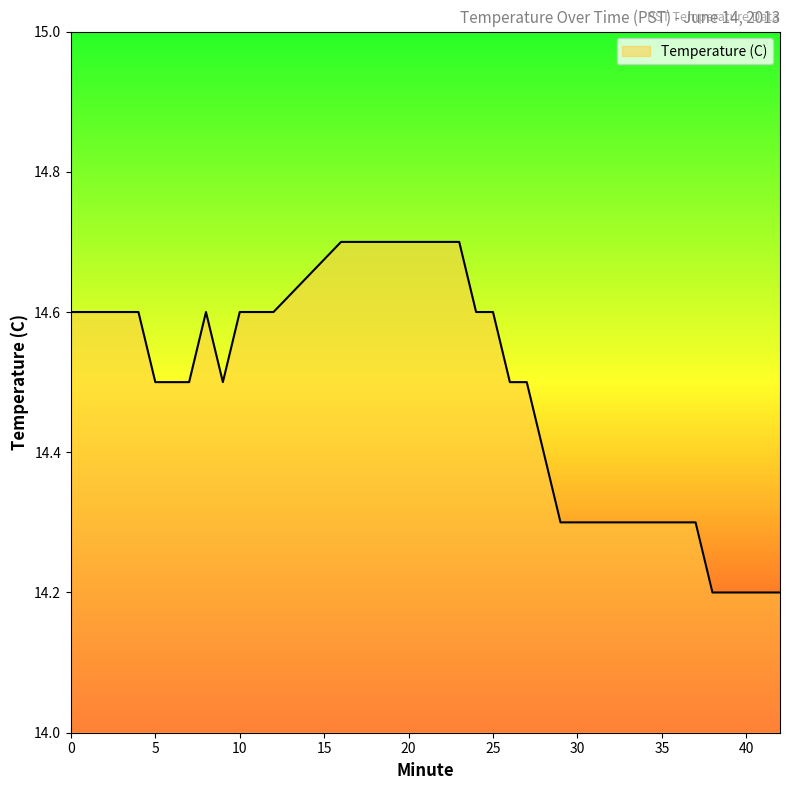

What is the difference between the maximum and minimum values?

0.5